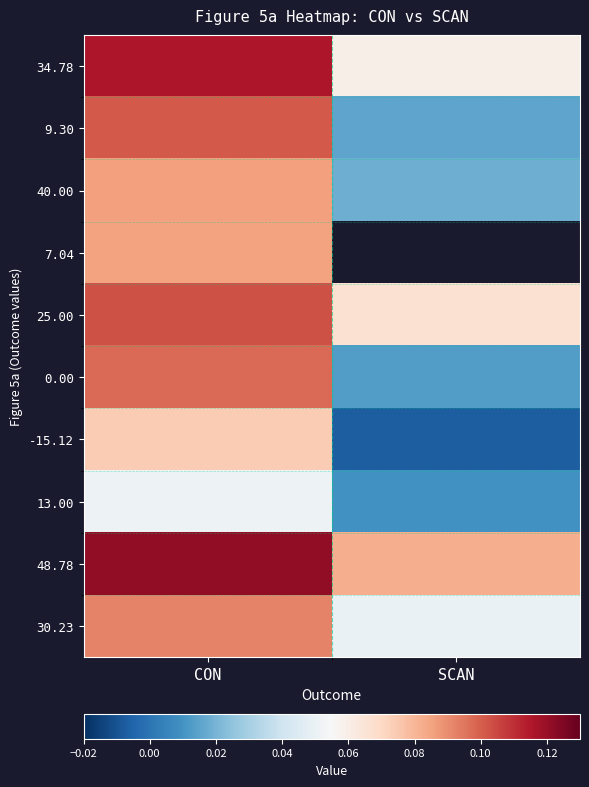

How many values in the -15.12 series exceed 0?

1